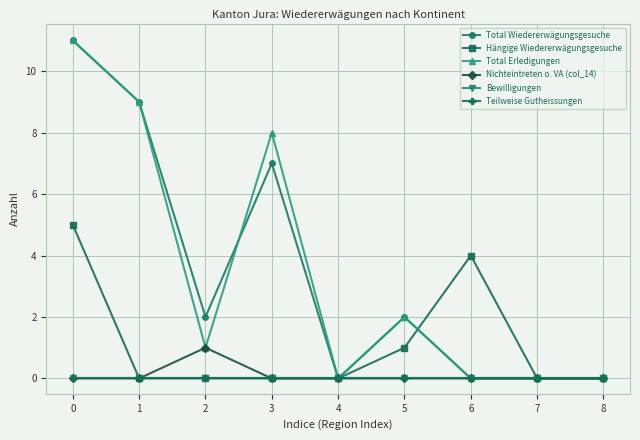

True or false: Bewilligungen and Total Erledigungen cross at least once.

False